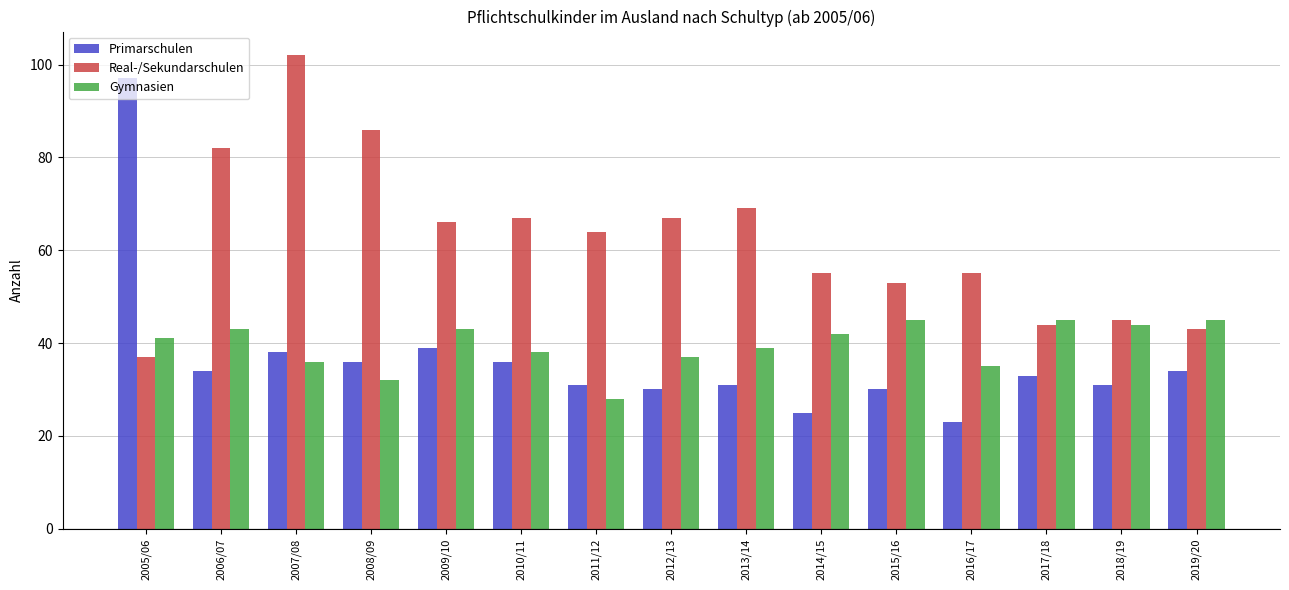

At which label does Primarschulen first exceed 33?

2005/06